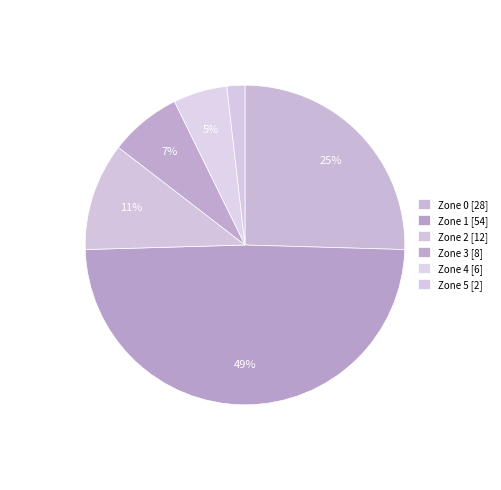

Rank the categories by value from lowest to highest.

Zone 5, Zone 4, Zone 3, Zone 2, Zone 0, Zone 1